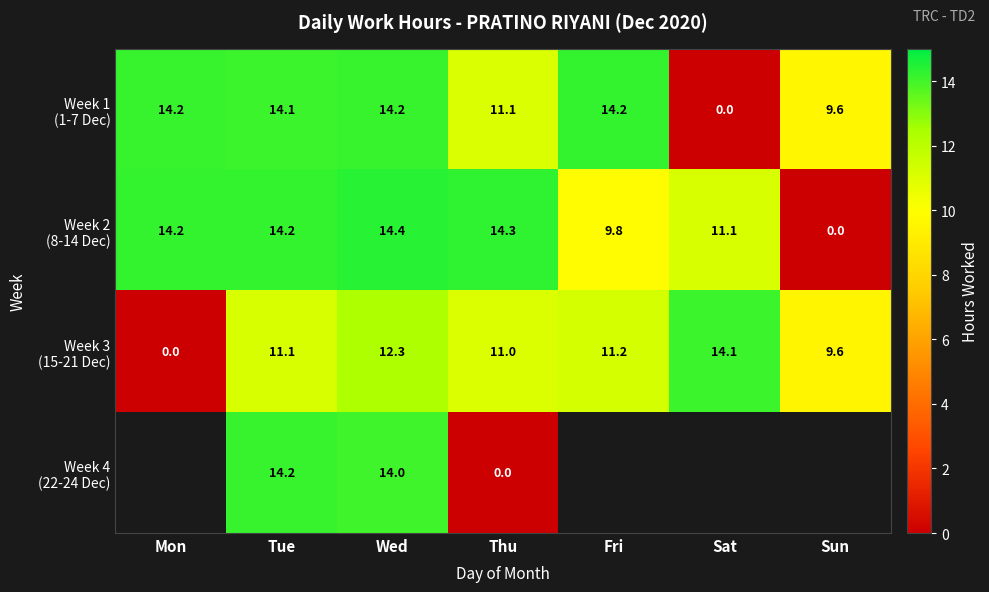

At which category is the sum across all series the highest?

Wed